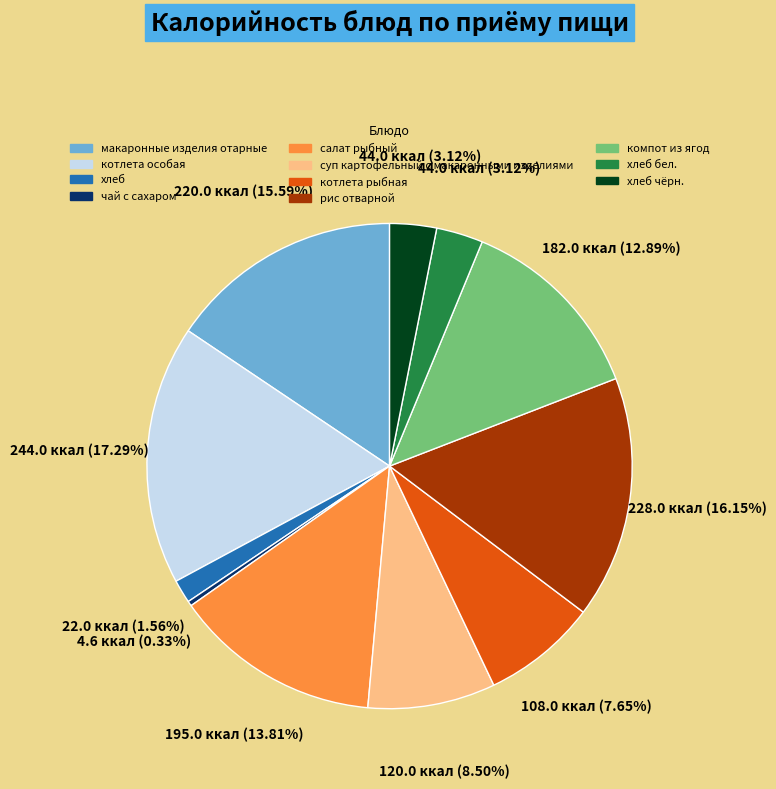

Is there any slice that represents more than half of the pie?

No